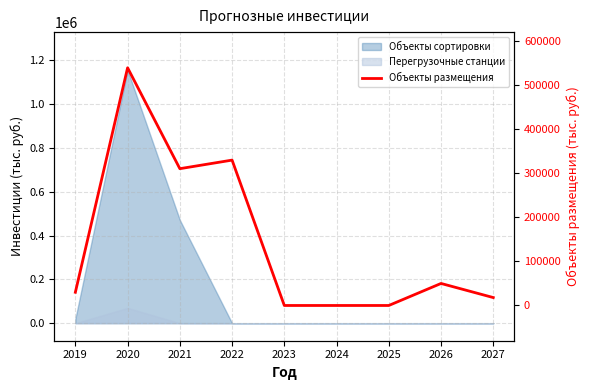

Rank the categories by value from lowest to highest.

2023, 2024, 2025, 2027, 2019, 2026, 2021, 2022, 2020